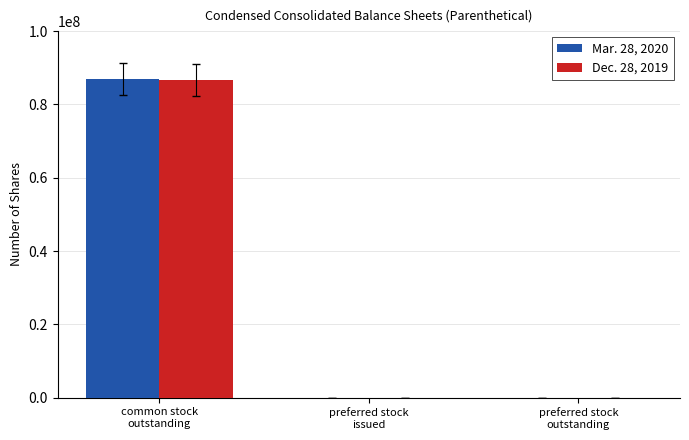

What is the sum of the Mar. 28, 2020 values at preferred stock
outstanding and common stock
outstanding?

86895000